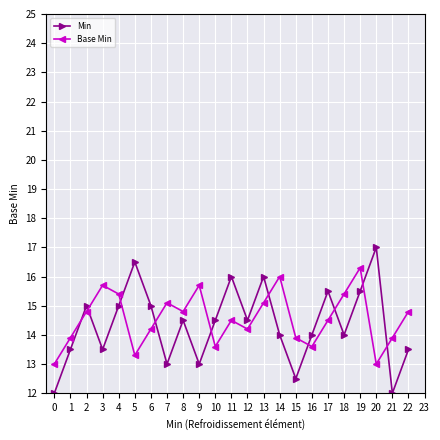

Count the number of data series in this chart.

2